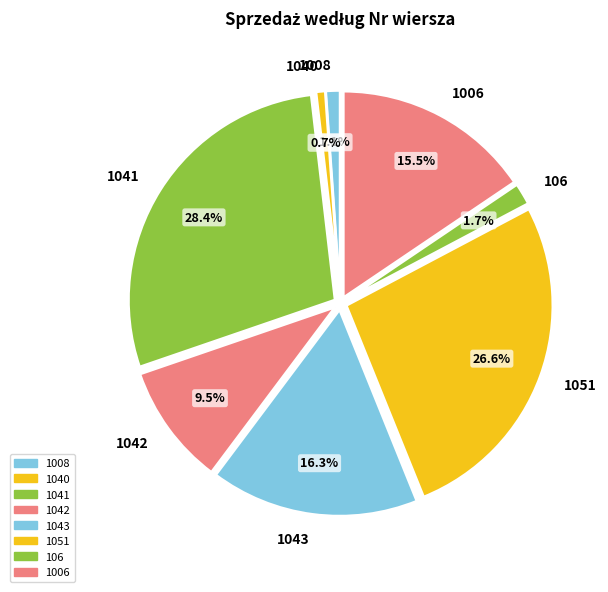

Which has a higher value, 1008 or 1043?

1043